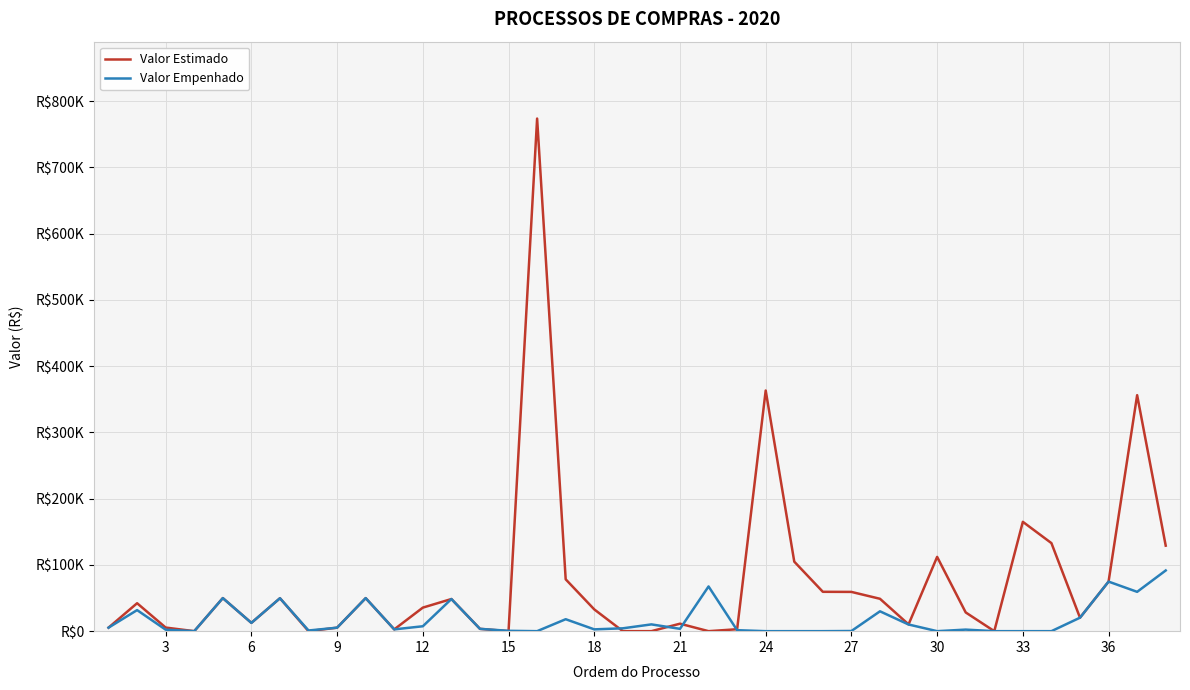

Reading right to left, extract all data points from this chart.

Valor Estimado: 129030.0	356140.8	74800.0	20333.5	132878.8	165000.0	0.0	28260.0	112083.8	10224.0	48865.0	59247.6	59400.0	104912.0	363175.8	2921.6	0.0	11274.0	0.0	0.0	32856.1	78251.4	773582.3	0.0	3500.0	48500.0	35532.0	2700.0	49882.0	5270.0	0.0	49700.0	12524.0	49903.0	0.0	5435.9	42162.8	5310.0
Valor Empenhado: 91593.3	59356.8	74800.0	20333.5	0.0	0.0	0.0	2355.0	0.0	10057.1	29970.0	236.0	0.0	0.0	0.0	1479.6	67482.1	3510.0	10226.0	4300.0	2727.0	18034.0	0.0	525.1	3500.0	48500.0	7402.5	2700.0	49882.0	5270.0	1014.3	49700.0	12524.0	49903.0	0.0	2232.0	31787.6	5310.0